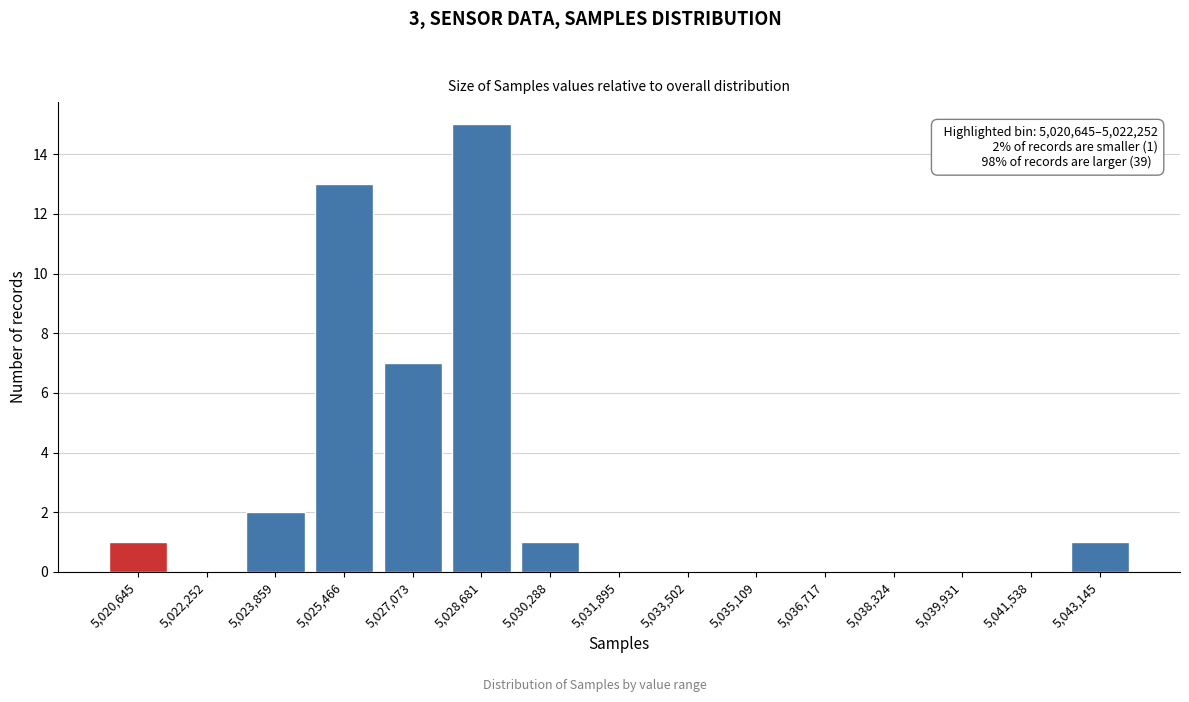

Reading left to right, transcribe all the data shown in this chart.

5,020,645=1	5,022,252=0	5,023,859=2	5,025,466=13	5,027,073=7	5,028,681=15	5,030,288=1	5,031,895=0	5,033,502=0	5,035,109=0	5,036,717=0	5,038,324=0	5,039,931=0	5,041,538=0	5,043,145=1